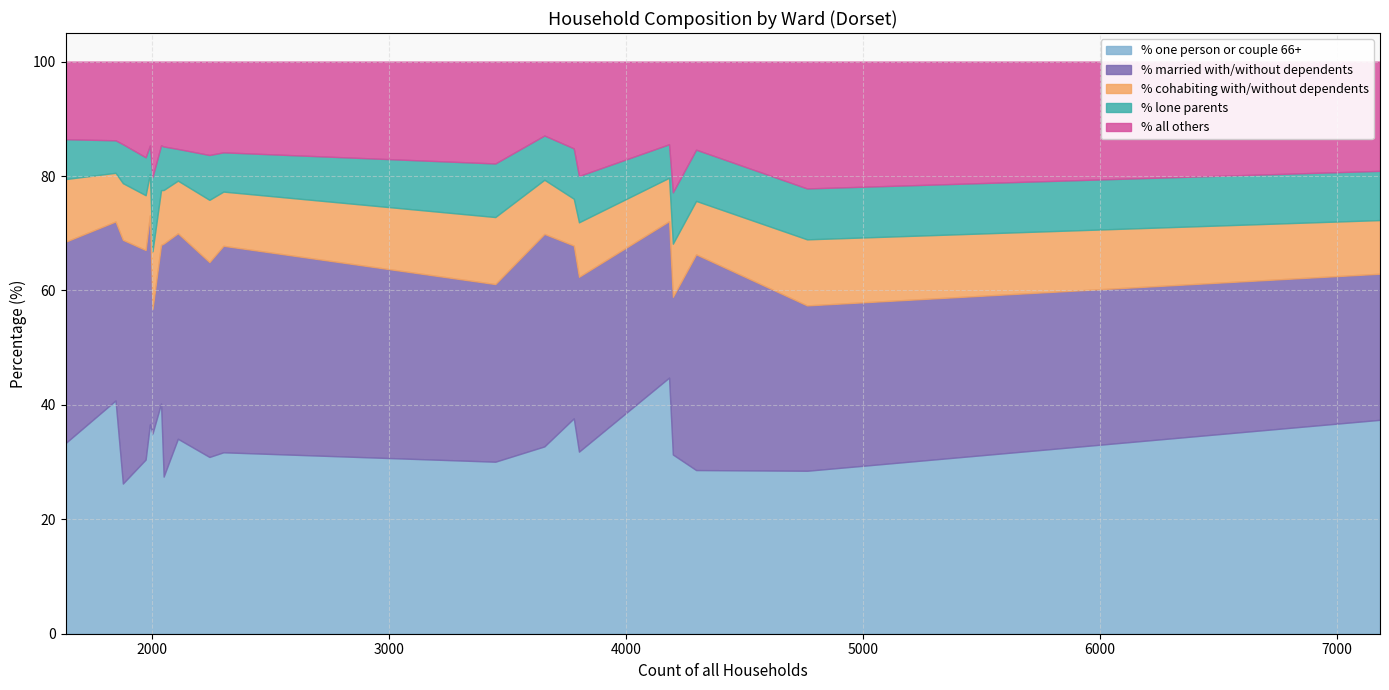

What is the minimum value for % one person or couple 66+?

26.3